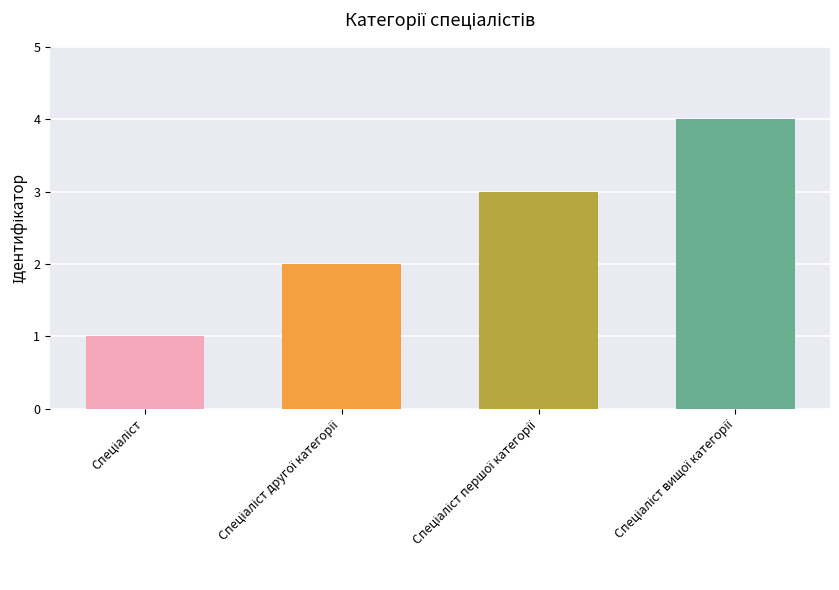

What is the maximum value shown in the chart?

4